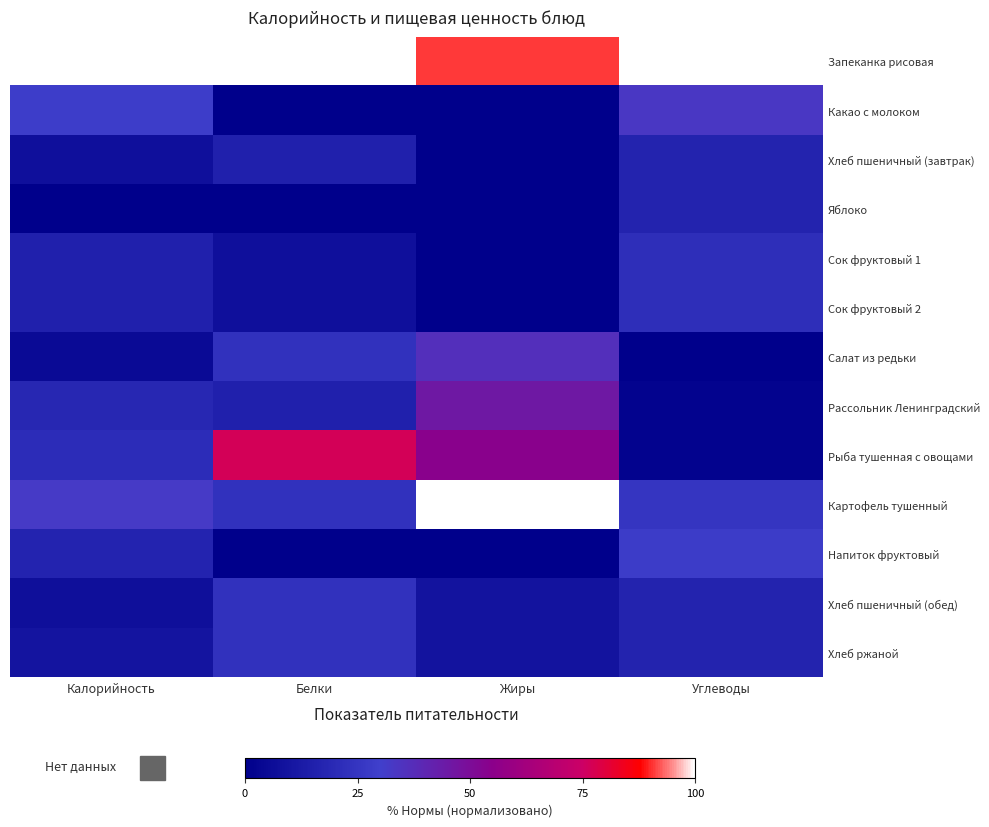

List the series in order of their peak value, lowest first.

Хлеб пшеничный (завтрак), Яблоко, Сок фруктовый 1, Сок фруктовый 2, Хлеб пшеничный (обед), Хлеб ржаной, Напиток фруктовый, Какао с молоком, Салат из редьки, Рассольник Ленинградский, Рыба тушенная с овощами, Запеканка рисовая, Картофель тушенный